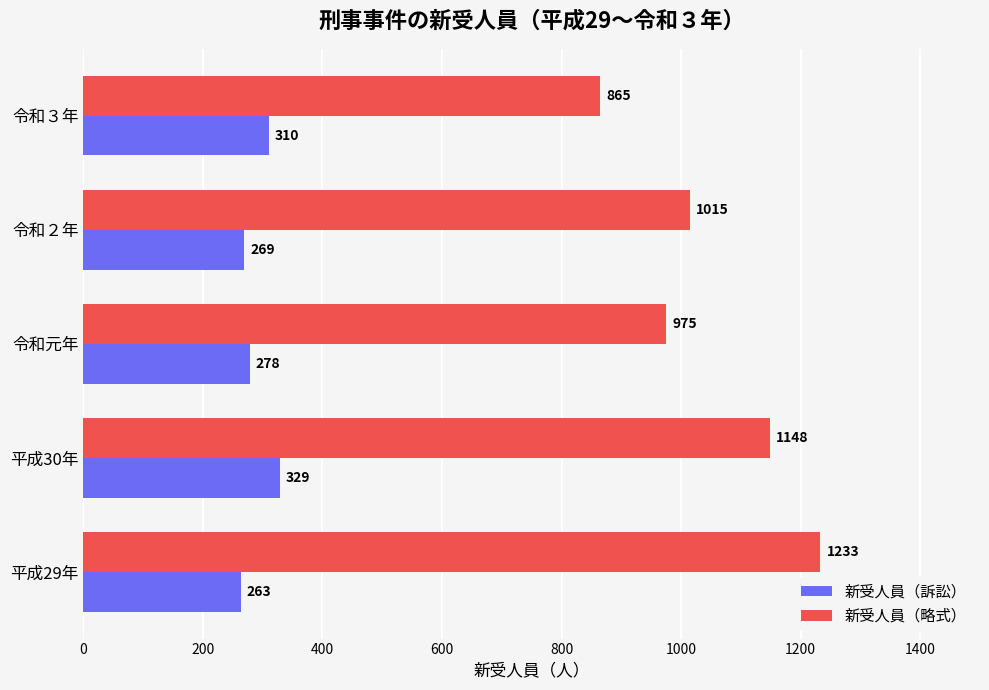

True or false: 新受人員（略式） has a value of 1148 at 平成30年.

True